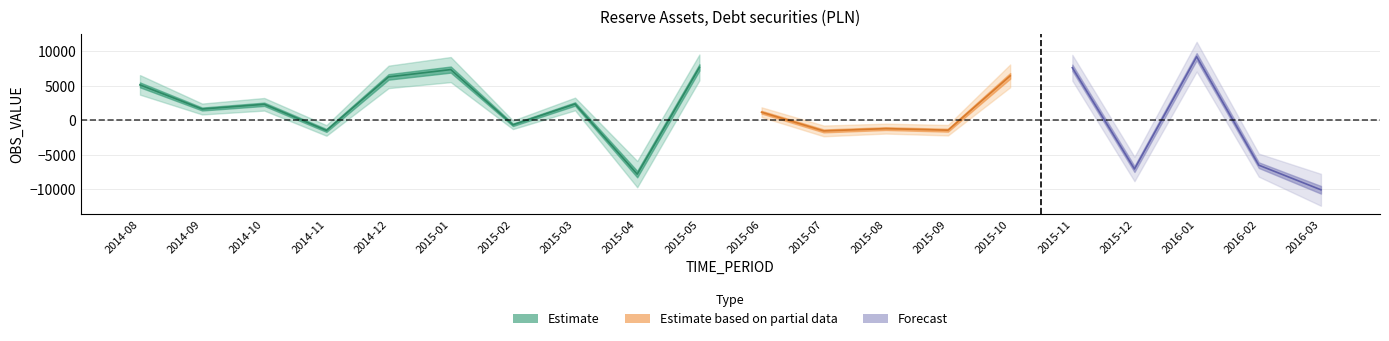

The chart shows a value of 7830 at 2014-08. True or false?

False